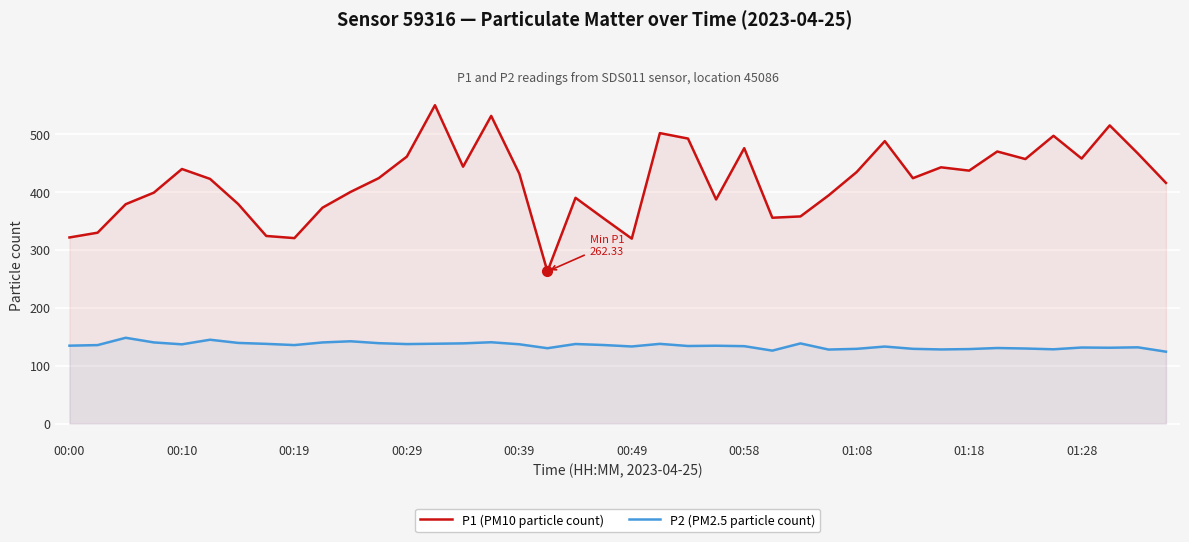

What is the total value across all series at 01:18?

564.7